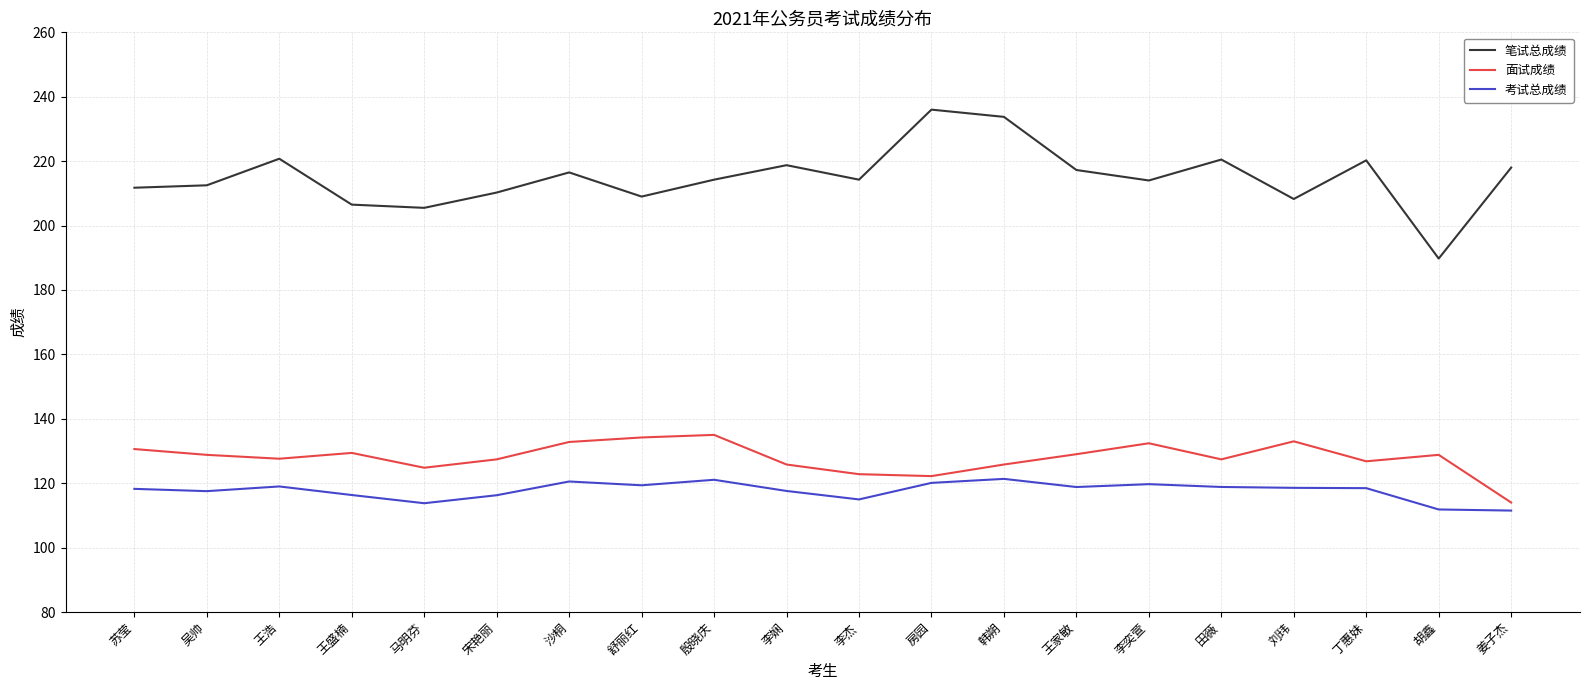

What position from the left is 宋艳丽?

6